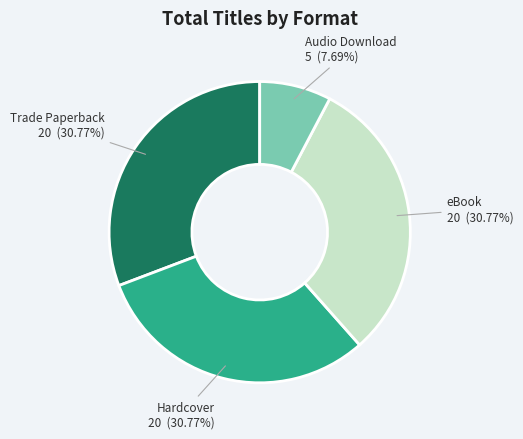

Is it true that Trade Paperback is 31% of the pie?

True